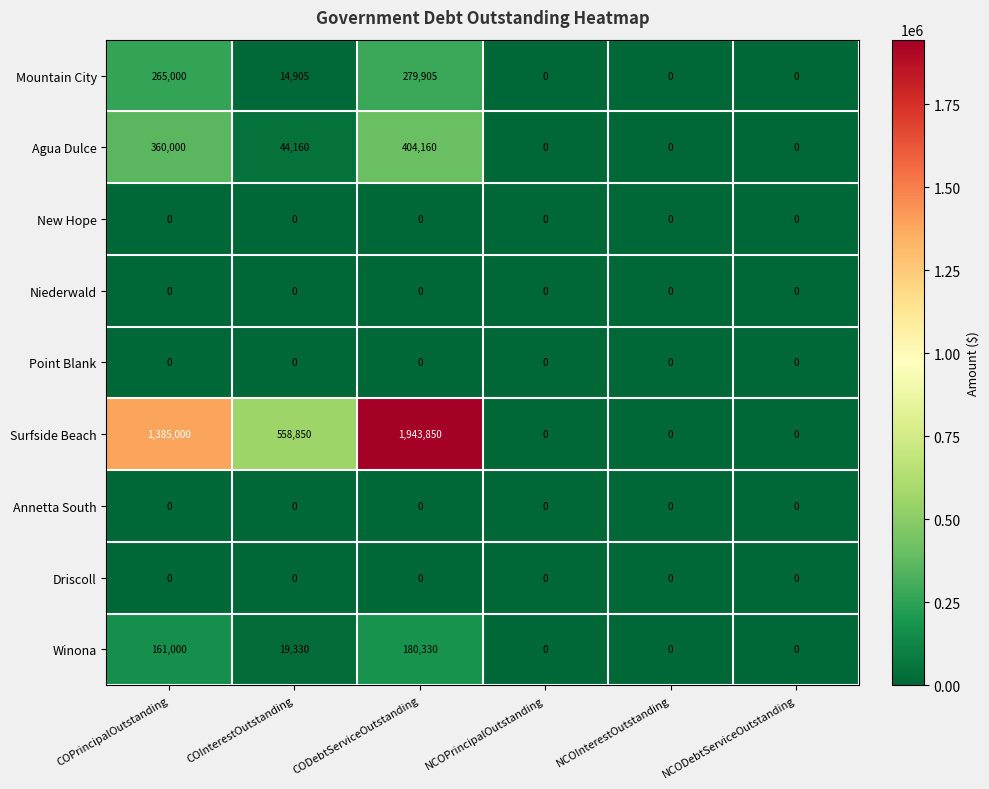

How many positive values does the Mountain City series have?

3